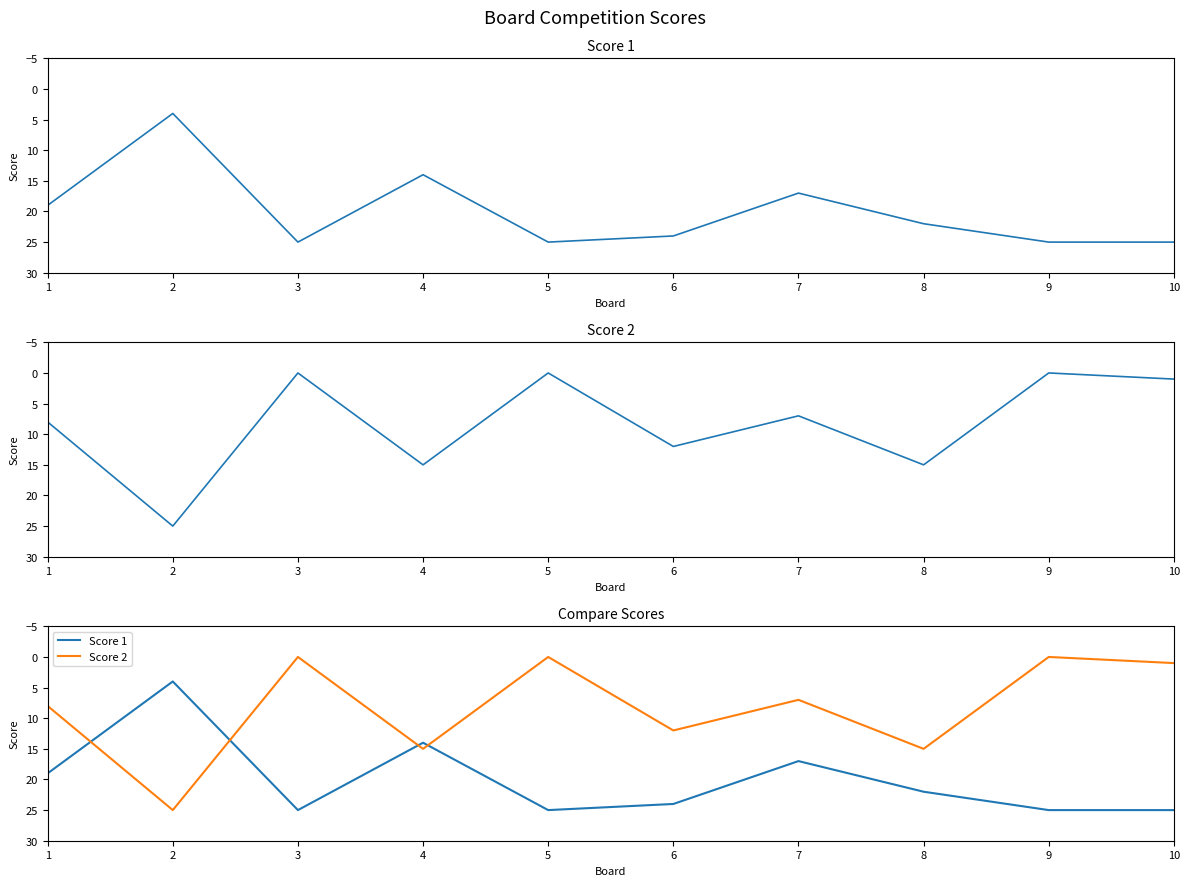

Is the value of Score 2 at 7 greater than the value of Score 1 at 8?

No